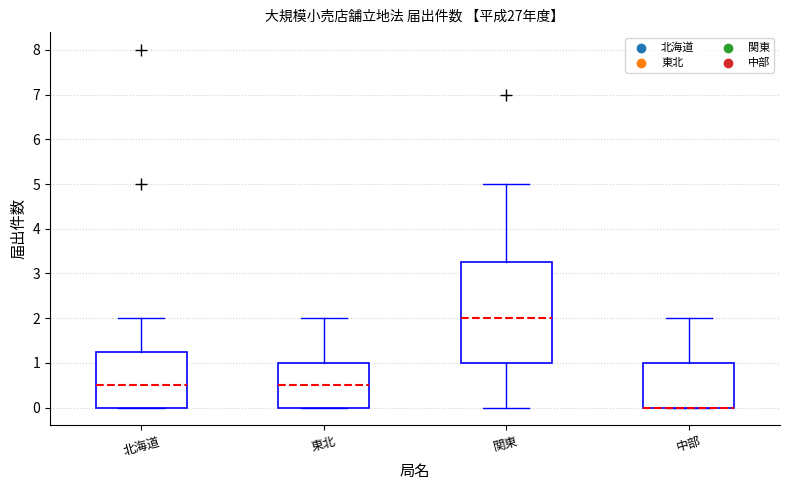

Reading left to right, read every box against the y-axis: the position of its median line, the range the box covers, and the ends of its whiskers. The values are not printed on the chart, so give them approximately, as read against the axis.

北海道: median 0.5, box 0.0 to 1.3, whiskers 0.0 to 2.0
東北: median 0.5, box 0.0 to 1.0, whiskers 0.0 to 2.0
関東: median 2.0, box 1.0 to 3.3, whiskers 0.0 to 5.0
中部: median 0.0 (drawn on the box's lower edge), box 0.0 to 1.0, whiskers 0.0 to 2.0